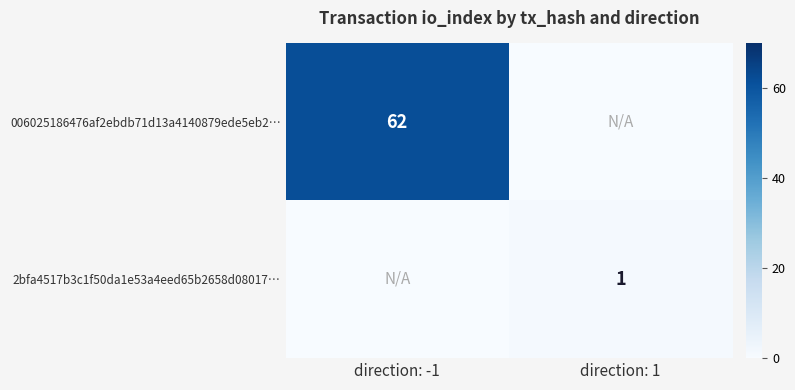

True or false: 006025186476af2ebdb71d13a4140879ede5eb2… has a value of 108 at direction: -1.

False